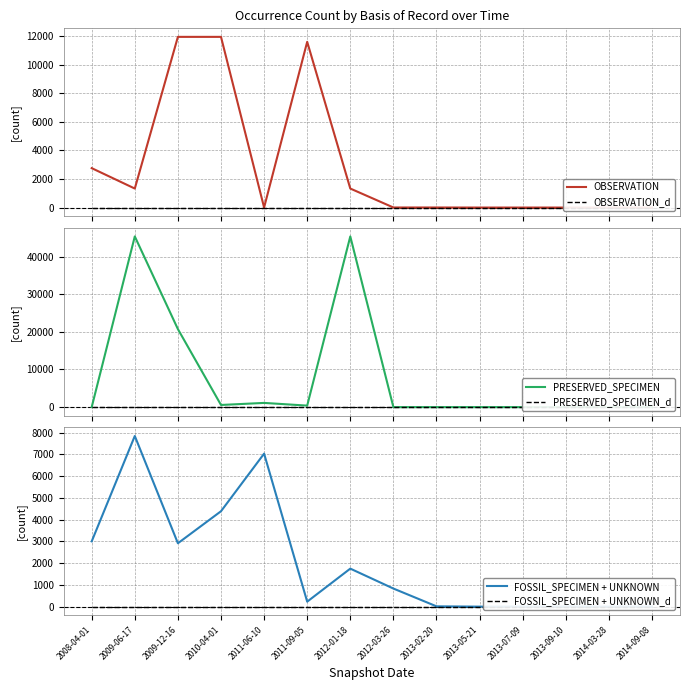

How many interior local valleys does the OBSERVATION series have?

2